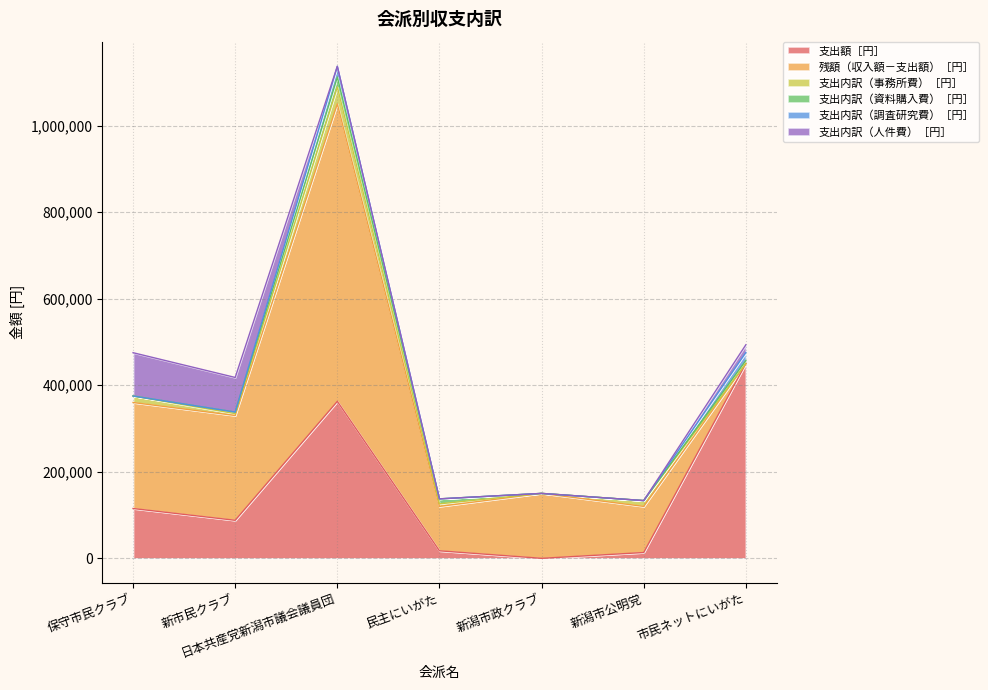

What position from the left is 新潟市公明党?

6